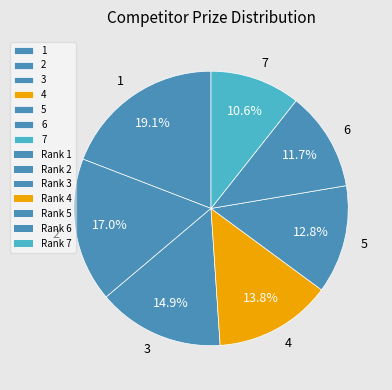

True or false: 7 accounts for 11% of the total.

True